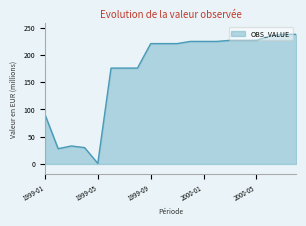

What is the smallest value displayed?

1